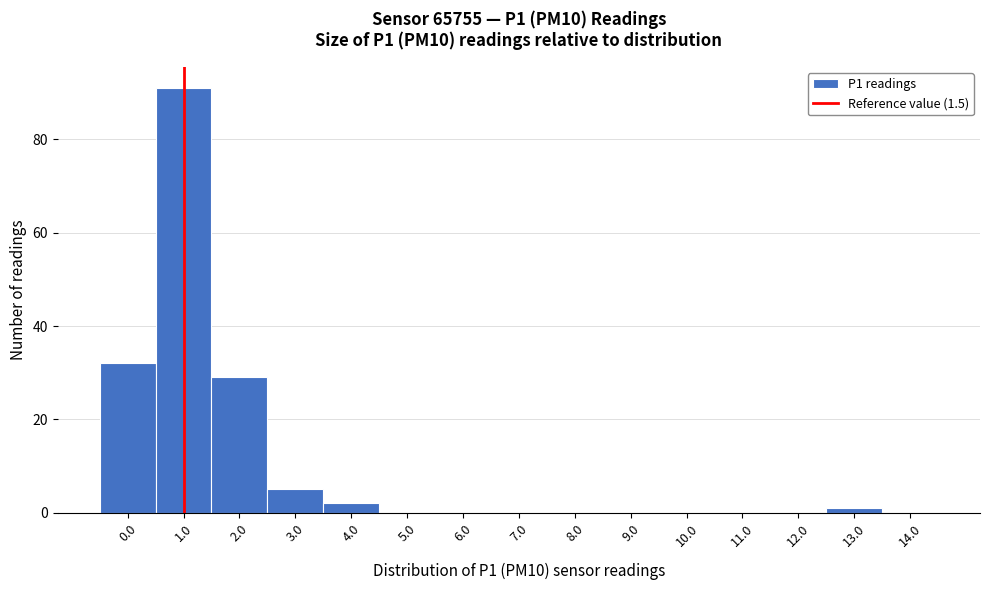

Reading right to left, list all the values displayed in this chart.

14.0=0	13.0=1	12.0=0	11.0=0	10.0=0	9.0=0	8.0=0	7.0=0	6.0=0	5.0=0	4.0=2	3.0=5	2.0=29	1.0=91	0.0=32